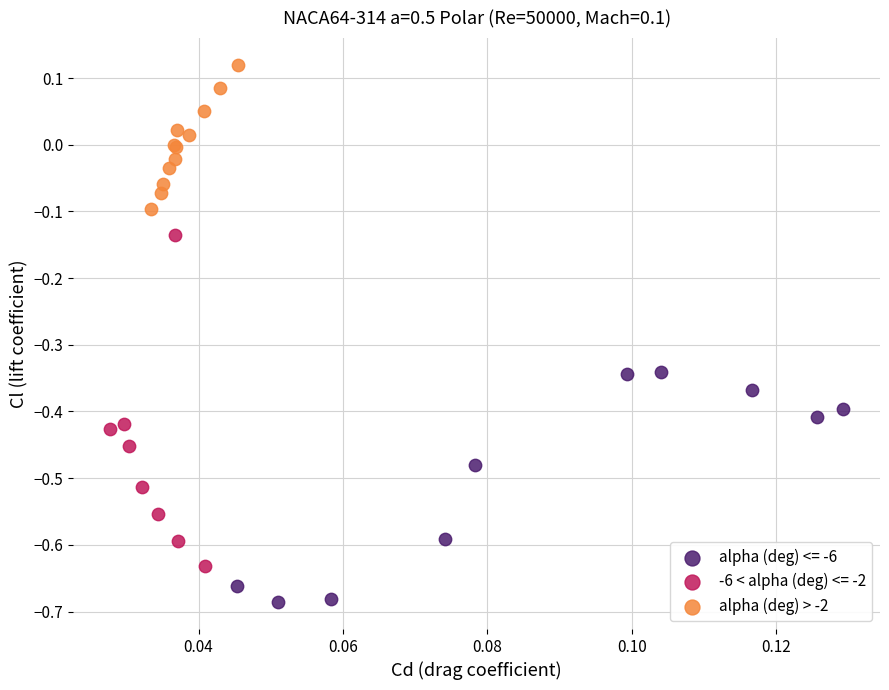

Which series reaches the maximum Y coordinate?

alpha (deg) > -2